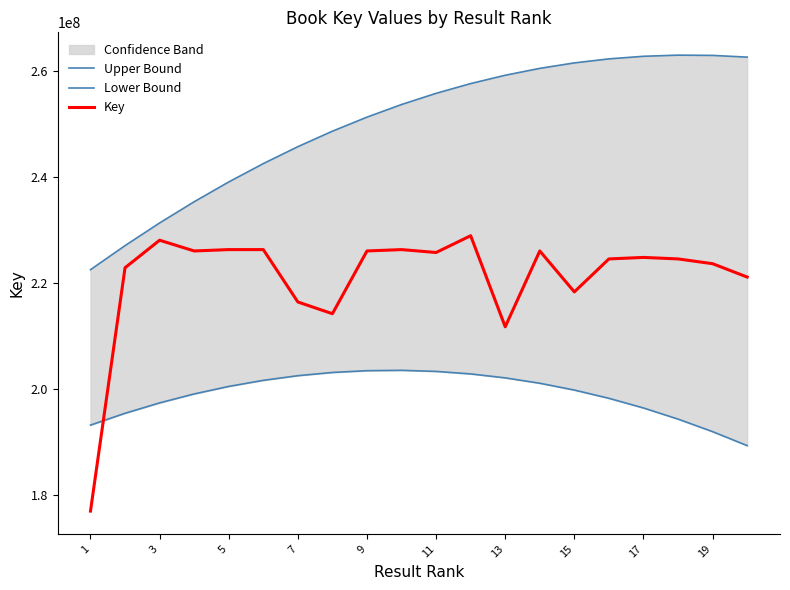

What is the highest value of the Lower Bound series?

203596785.2